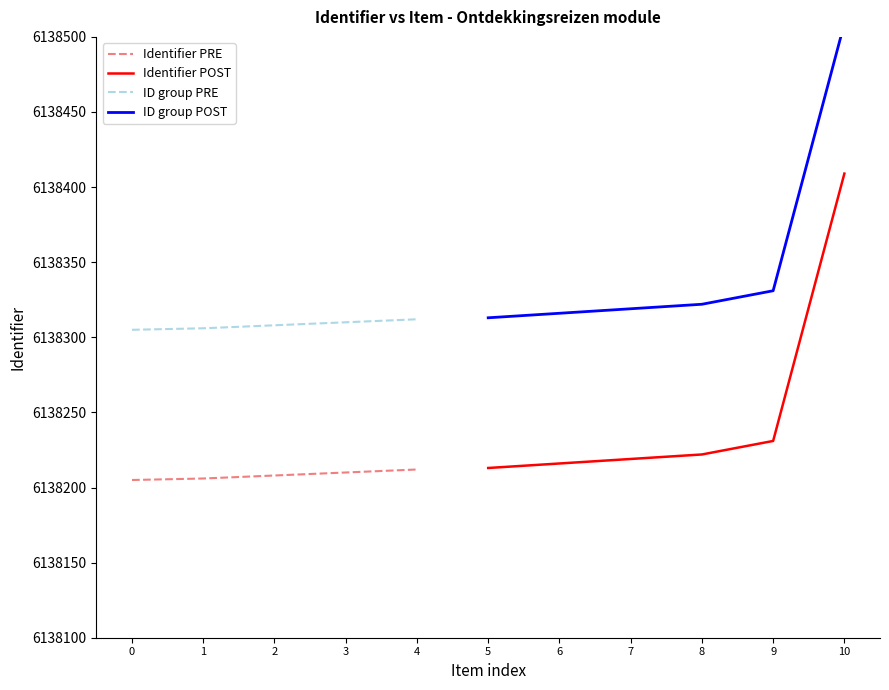

The value of Identifier PRE at 2 is 10035951. True or false?

False